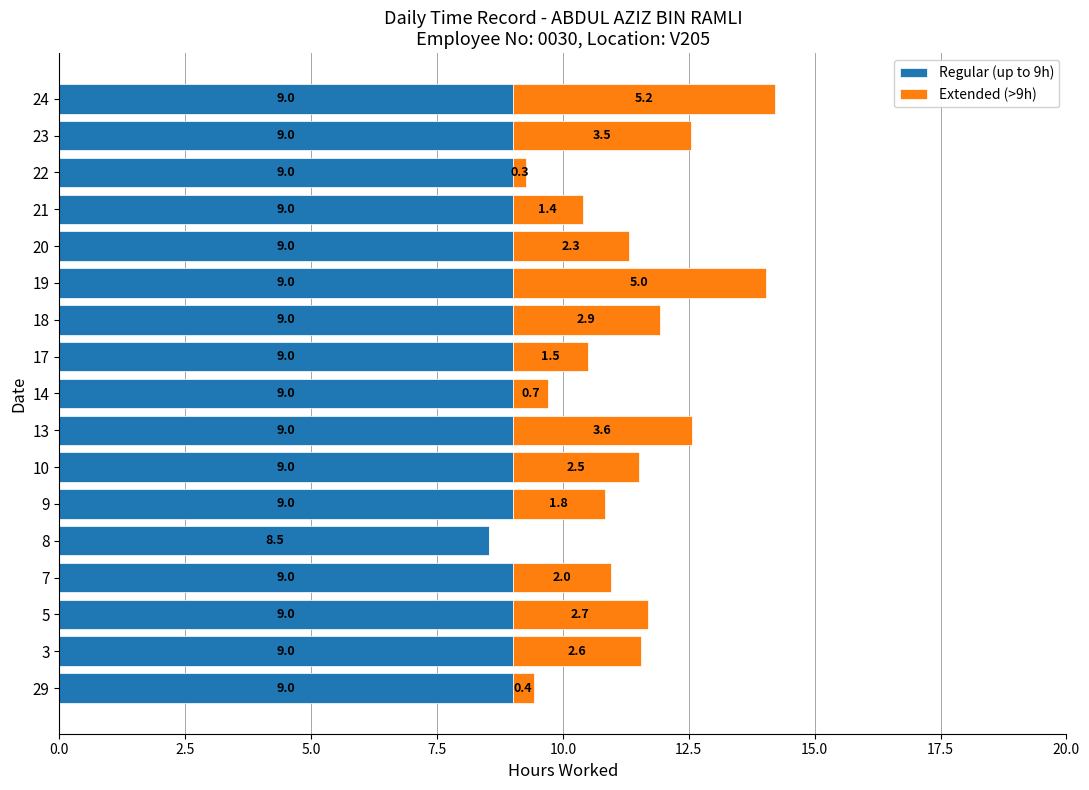

At which category is the sum across all series the highest?

24